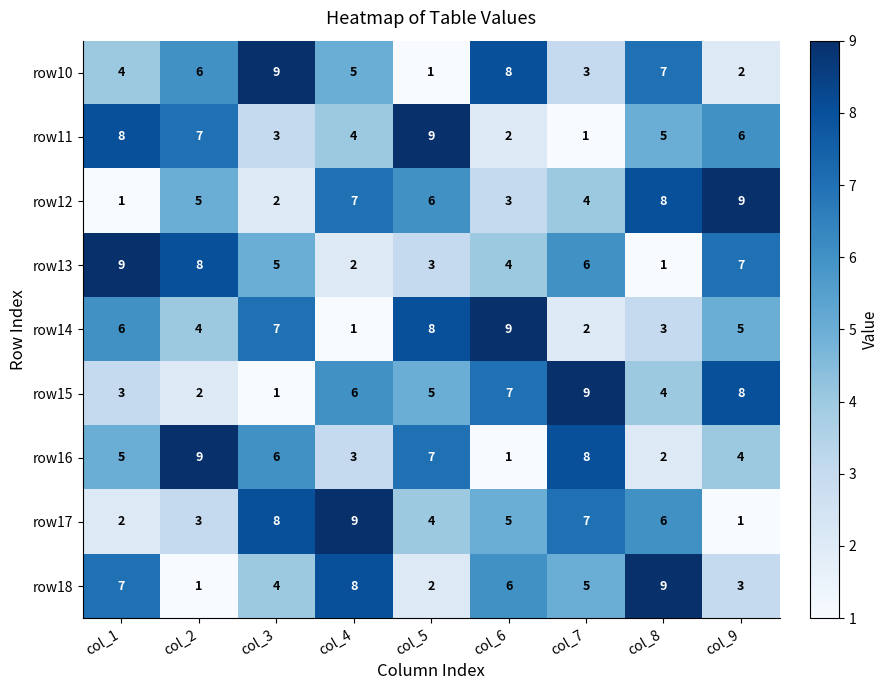

What is the highest value of the row11 series?

9